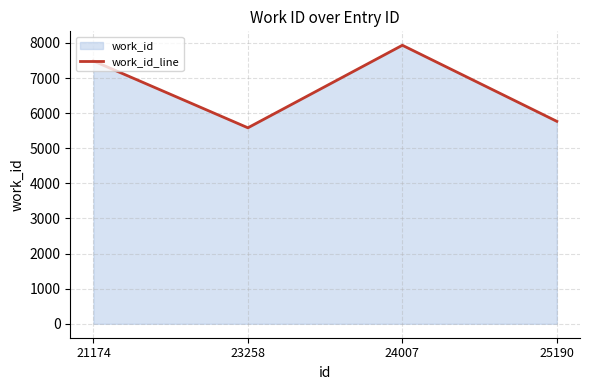

What is the value of the 4th point from the left?

5767